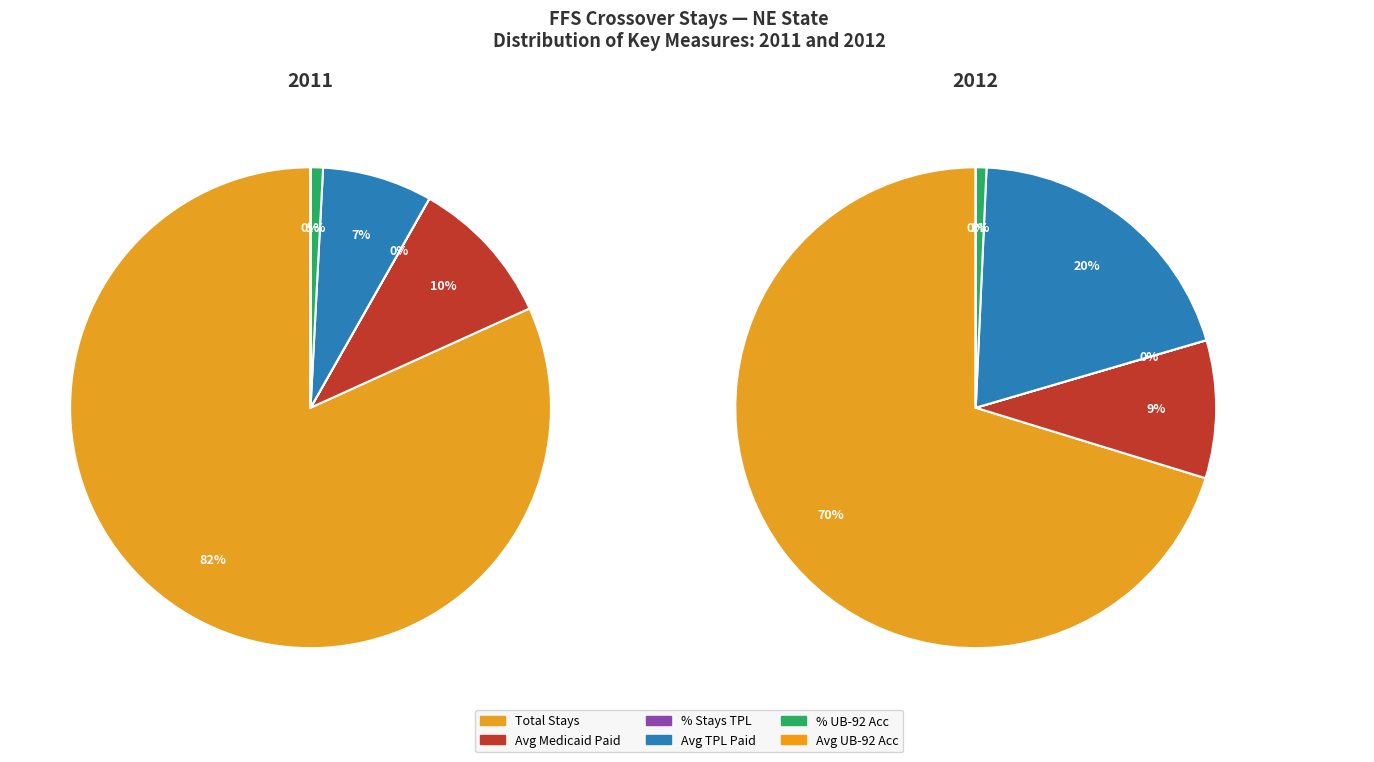

Count the number of slices in the pie.

10